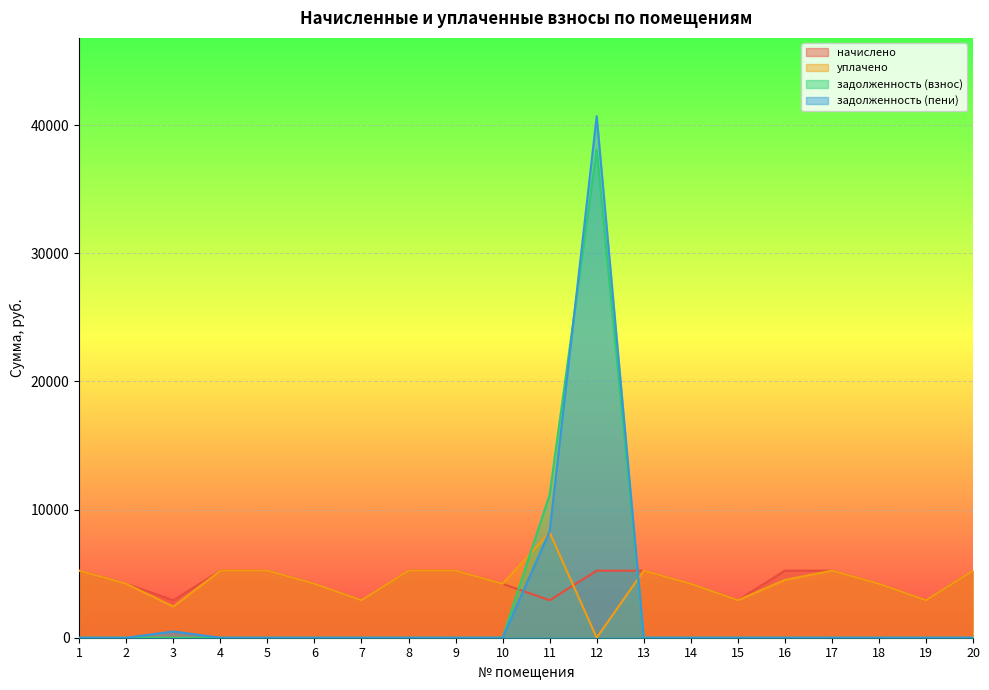

Reading left to right, extract all data points from this chart.

начислено: 1=5233.0	2=4206.2	3=2922.8	4=5233.0	5=5233.0	6=4206.2	7=2922.8	8=5233.0	9=5233.0	10=4206.2	11=2922.8	12=5233.0	13=5233.0	14=4206.2	15=2922.8	16=5233.0	17=5233.0	18=4206.2	19=2922.8	20=5233.0
уплачено: 1=5233.0	2=4206.2	3=2436.0	4=5233.0	5=5233.0	6=4206.2	7=2922.8	8=5233.0	9=5233.0	10=4206.2	11=8215.2	12=0.0	13=5233.0	14=4206.2	15=2922.8	16=4510.5	17=5233.0	18=4206.2	19=2922.8	20=5233.0
задолженность (взнос): 1=0.0	2=0.0	3=0.0	4=0.0	5=0.0	6=0.0	7=0.0	8=0.0	9=0.0	10=0.0	11=11153.8	12=38095.2	13=0.0	14=0.0	15=0.0	16=0.0	17=0.0	18=0.0	19=0.0	20=0.0
задолженность (пени): 1=0.0	2=0.0	3=486.9	4=0.0	5=0.0	6=0.0	7=0.0	8=0.0	9=0.0	10=0.0	11=8305.2	12=40711.7	13=0.0	14=0.0	15=0.0	16=0.0	17=0.0	18=0.0	19=0.0	20=0.0